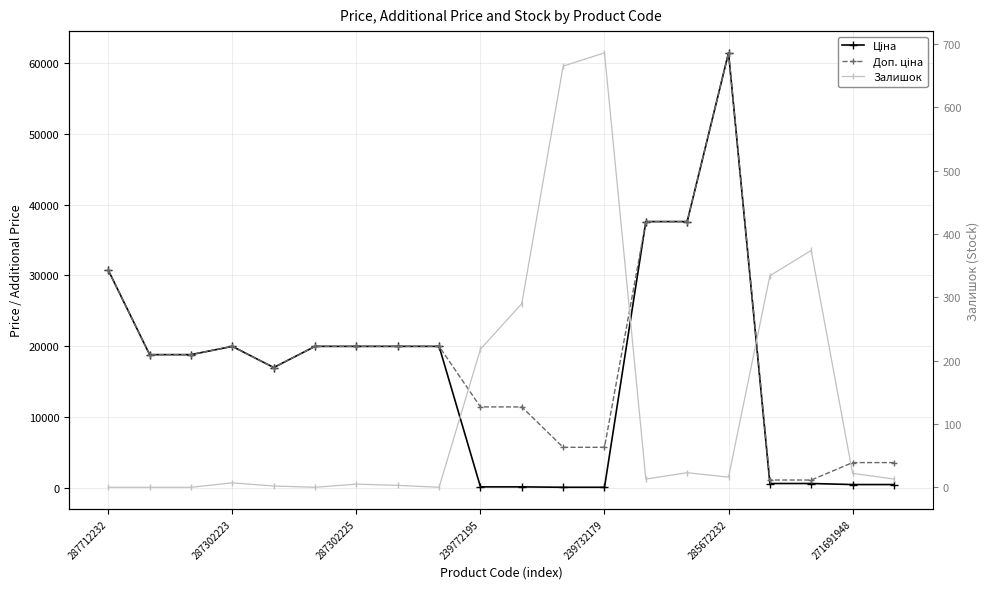

How many lines are shown in the chart?

3